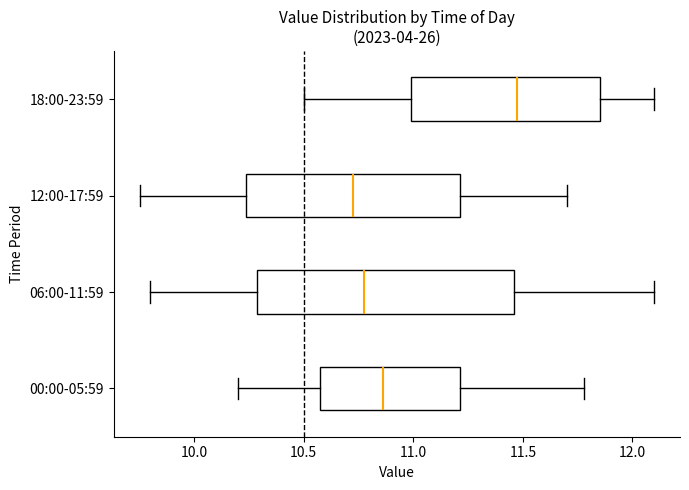

Where does the right whisker of the box for 06:00-11:59 end on the x-axis? The values are not printed on the chart, so give them approximately, as read against the axis.

12.10